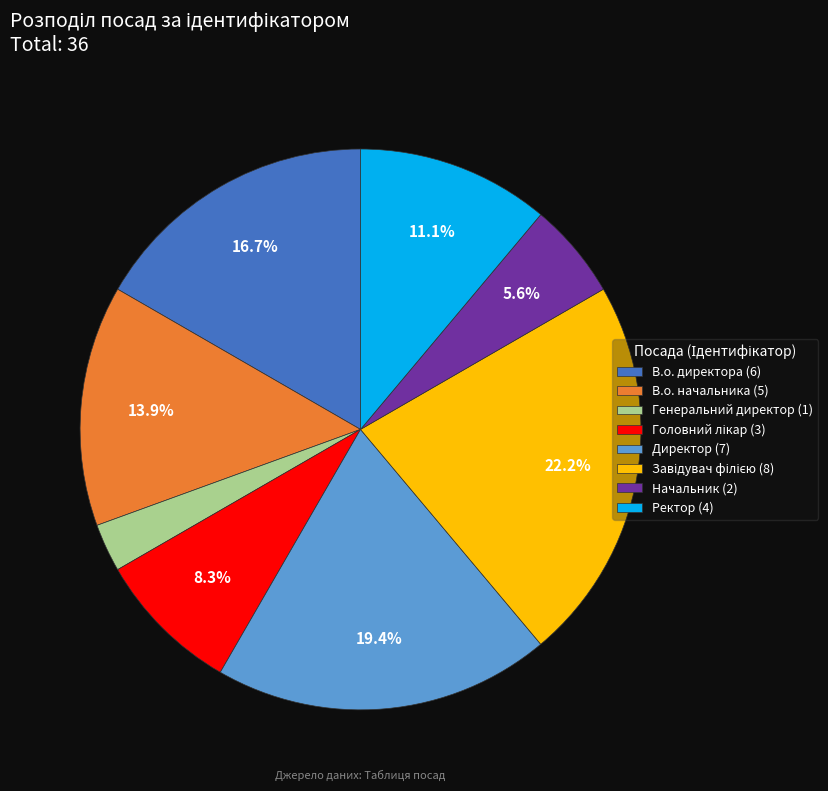

Combined, do В.о. директора and Генеральний директор account for over 50%?

No